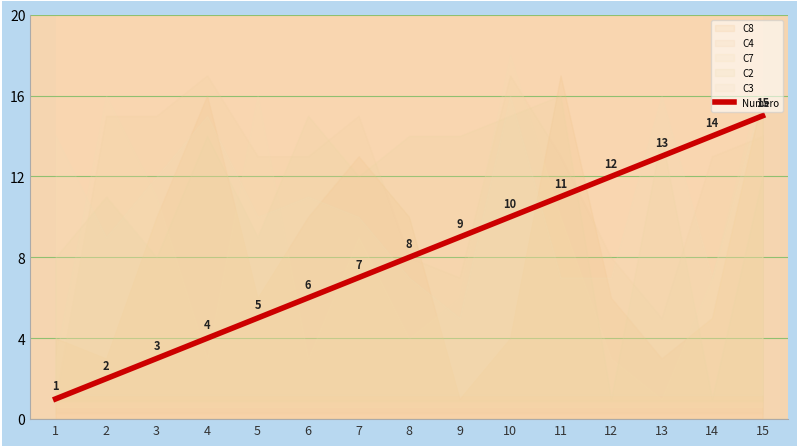

What is the smallest value displayed?

1